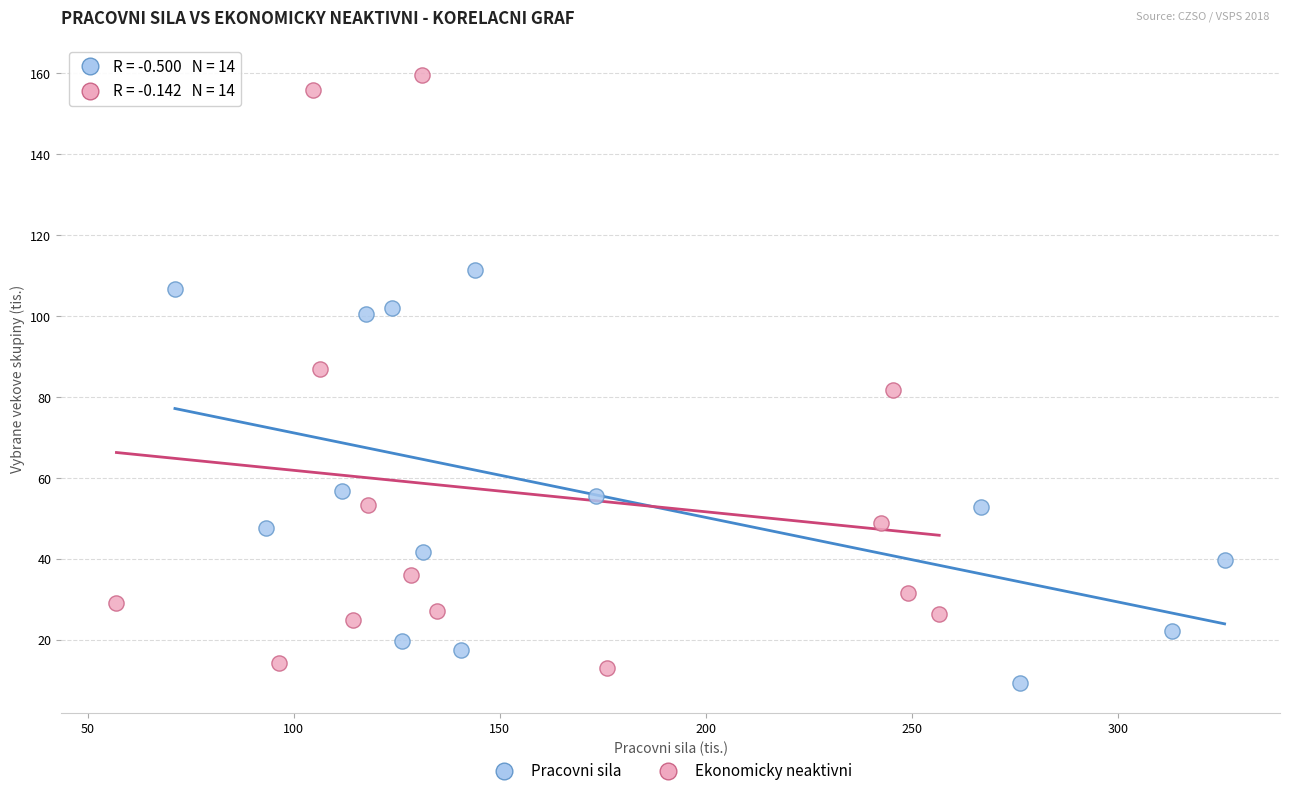

Which series contains the highest Y value?

Ekonomicky neaktivni